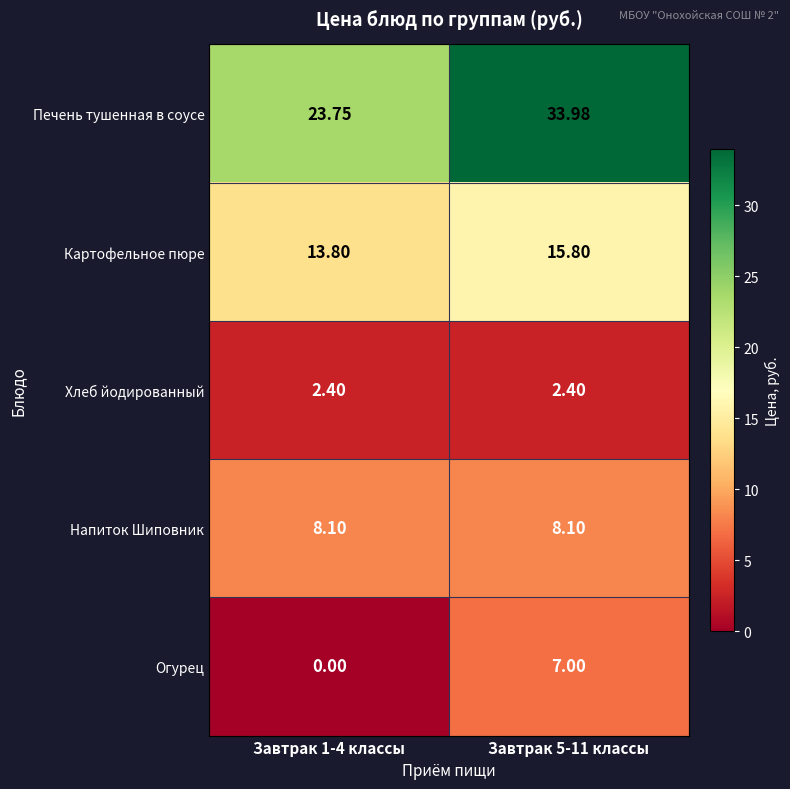

Which series has the widest spread of values?

Печень тушенная в соусе